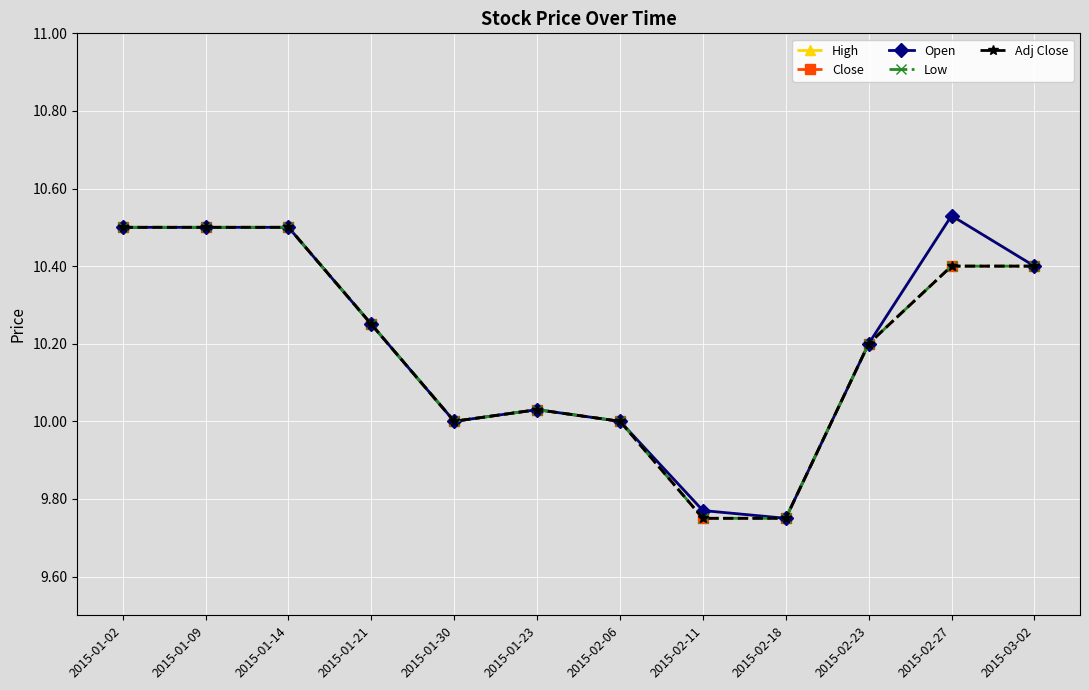

How many lines are shown in the chart?

5